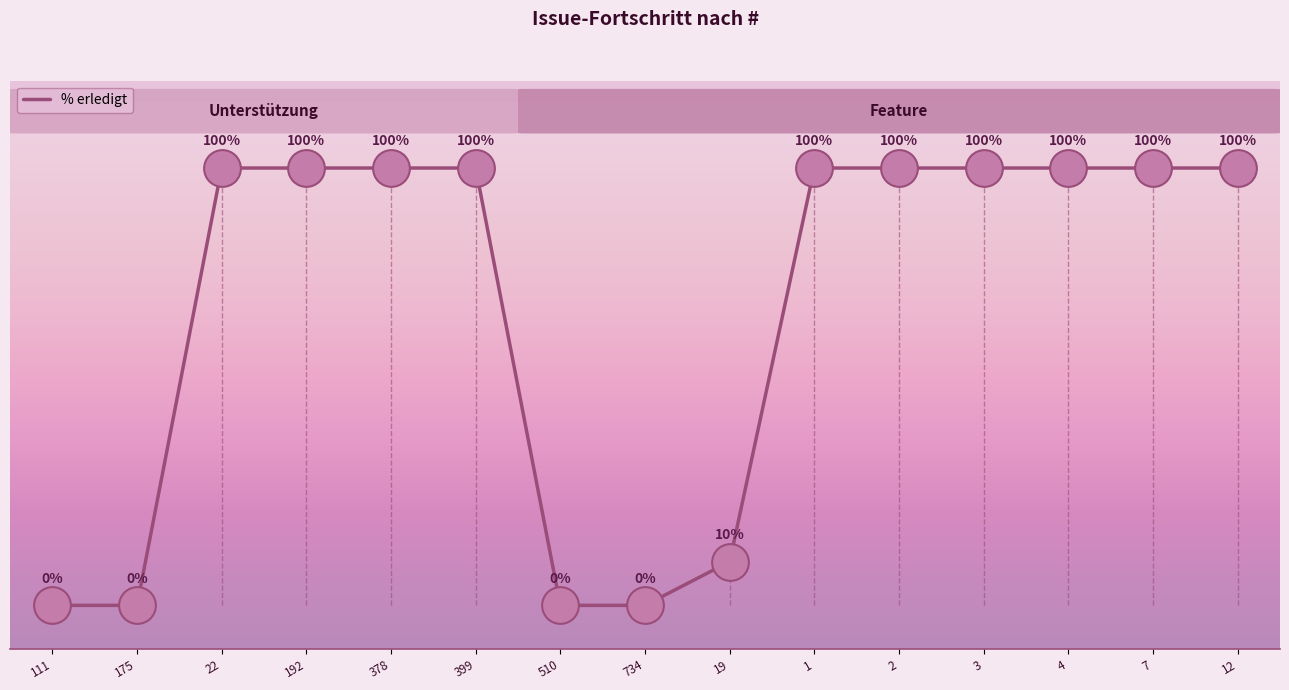

What is the ratio of the value at 3 to the value at 192?

1.0